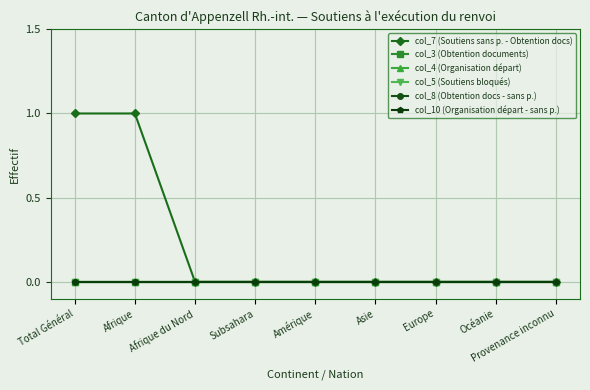

Is the value of col_10 (Organisation départ - sans p.) at Total Général greater than the value of col_8 (Obtention docs - sans p.) at Provenance inconnu?

No